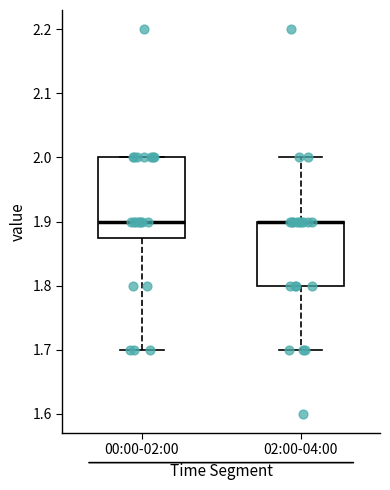

Which box is the tallest, from its lower edge to its upper edge?

00:00-02:00